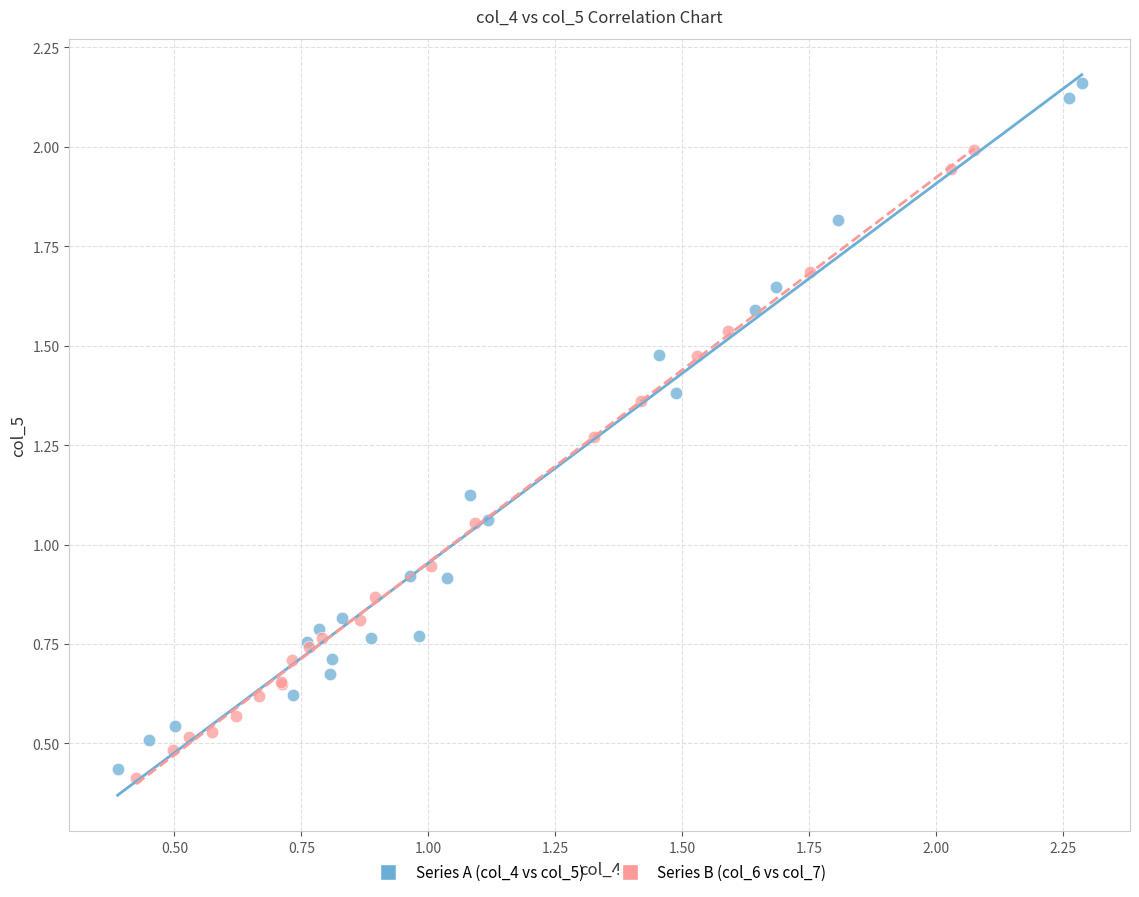

Which series contains the highest Y value?

Series A (col_4 vs col_5)